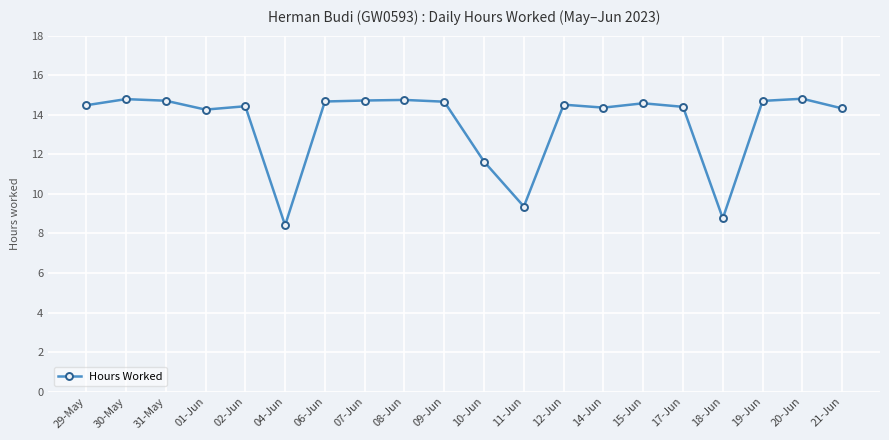

At which label is the value closest to 11?

10-Jun